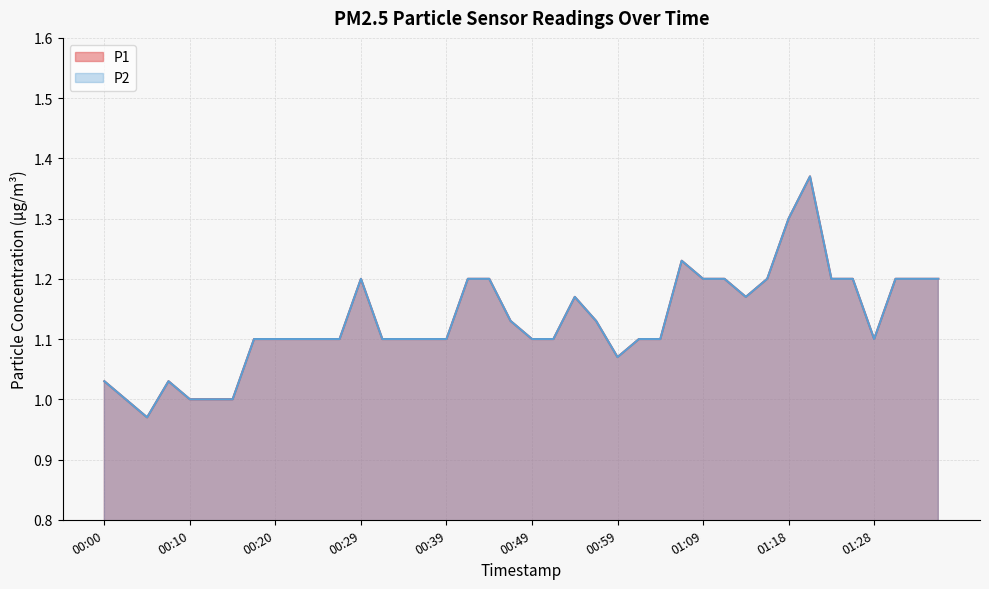

Which series changed the most between 00:15 and 01:23?

P1